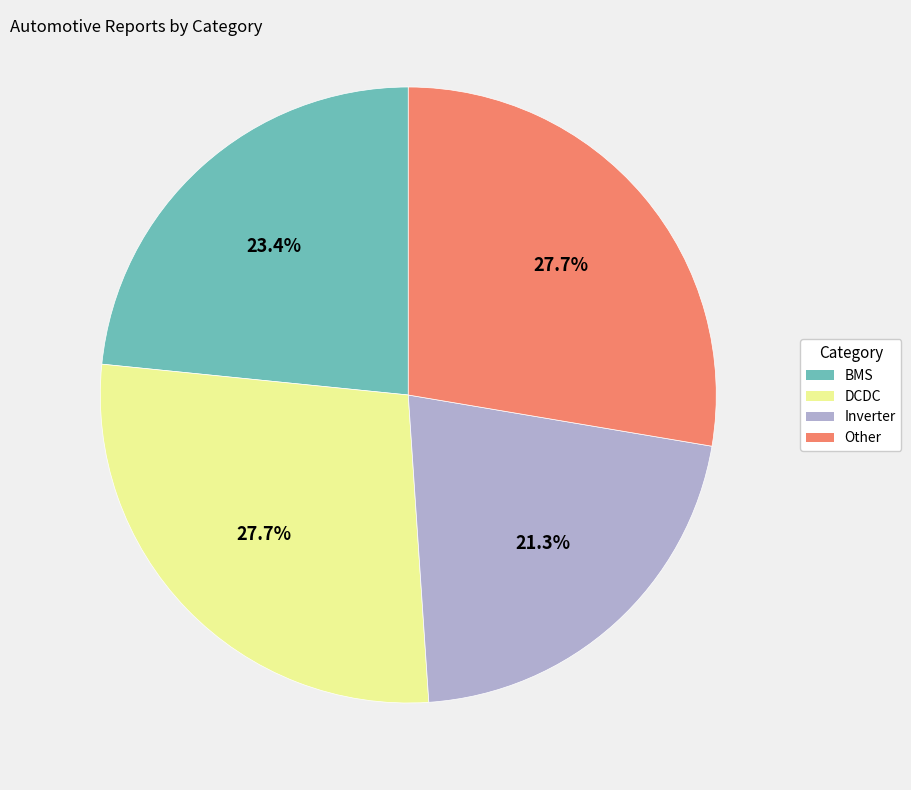

Is there a majority slice in this chart?

No